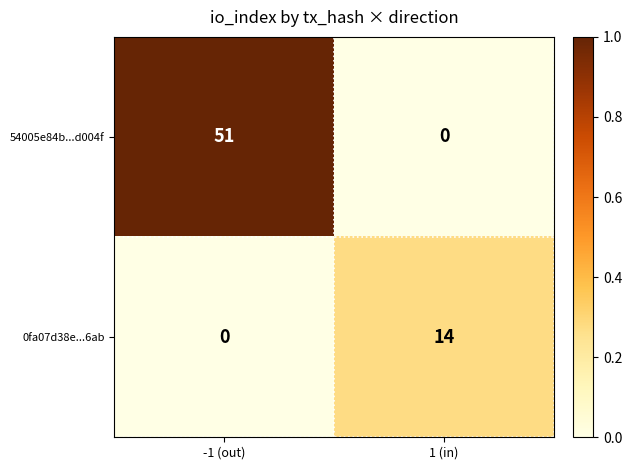

Rank the series by their maximum value, from highest to lowest.

54005e84b...d004f, 0fa07d38e...6ab